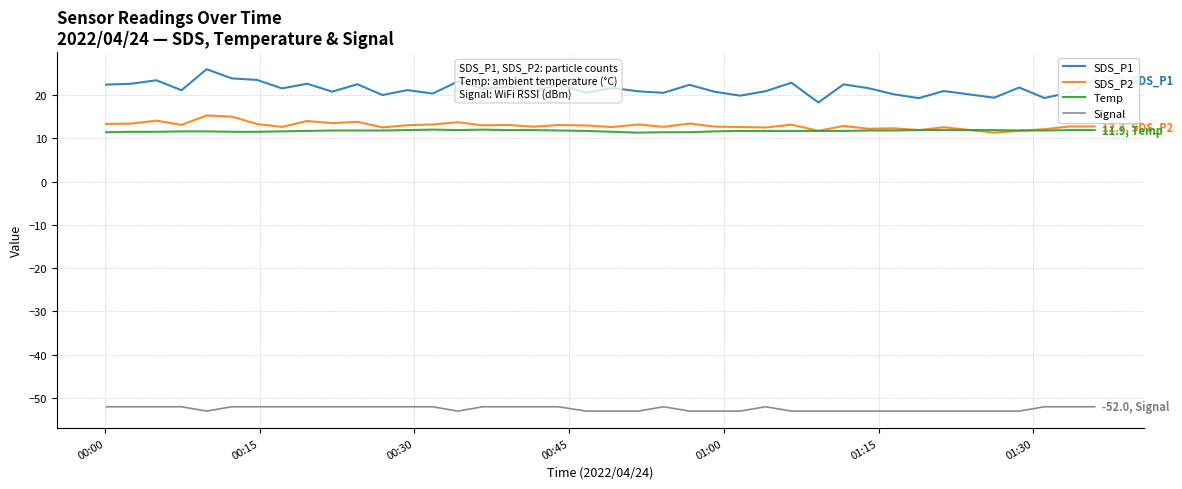

What is the lowest value of the Temp series?

11.3